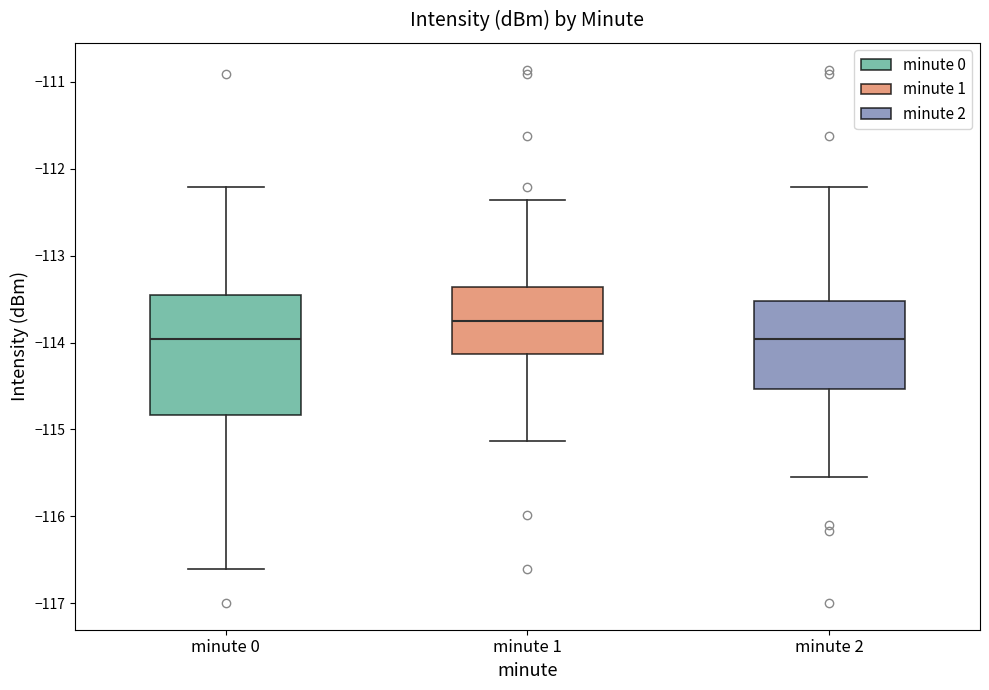

Where does the median line of the box for minute 1 sit on the y-axis? The values are not printed on the chart, so give them approximately, as read against the axis.

-113.8